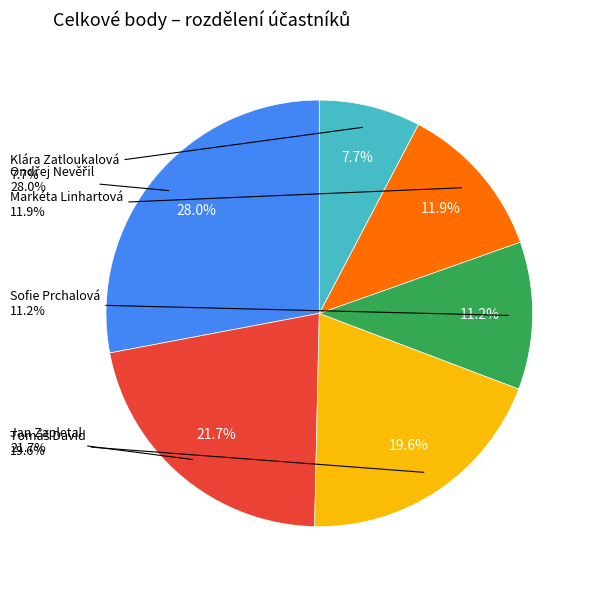

To the nearest percent, what is the difference between the largest and smallest slice percentages?

20%